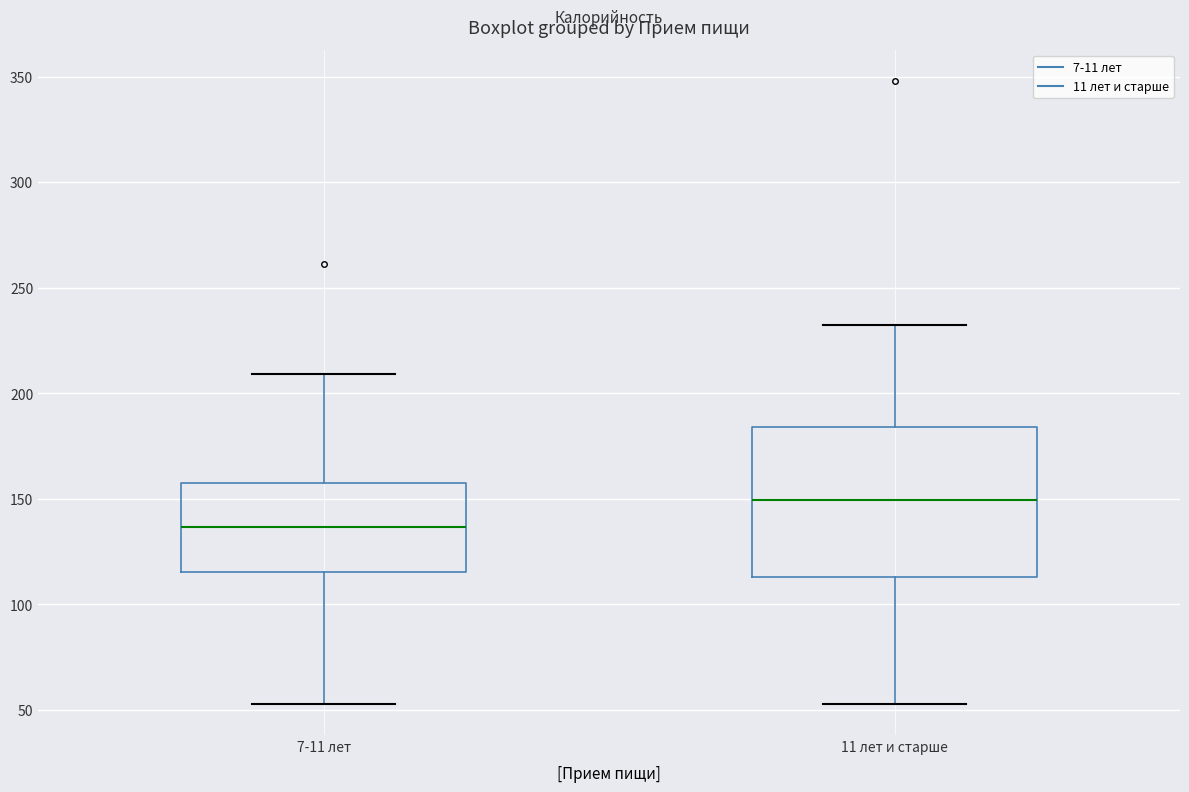

Which box is the tallest, from its lower edge to its upper edge?

11 лет и старше